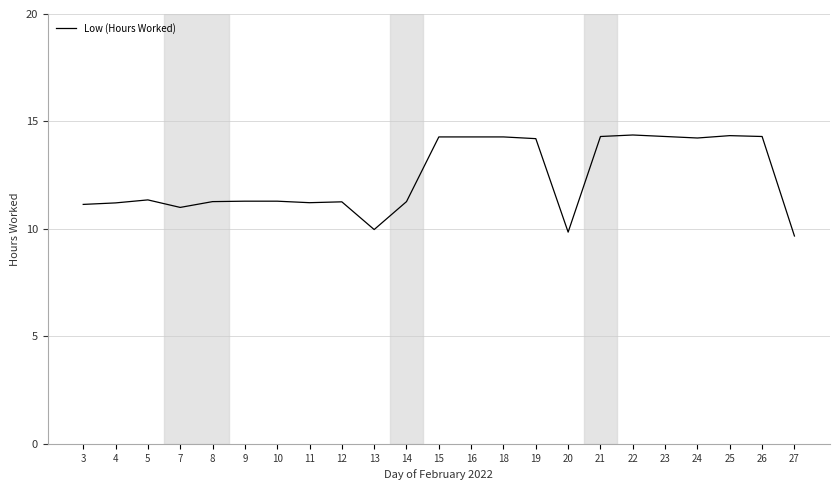

How many categories are shown in the chart?

23